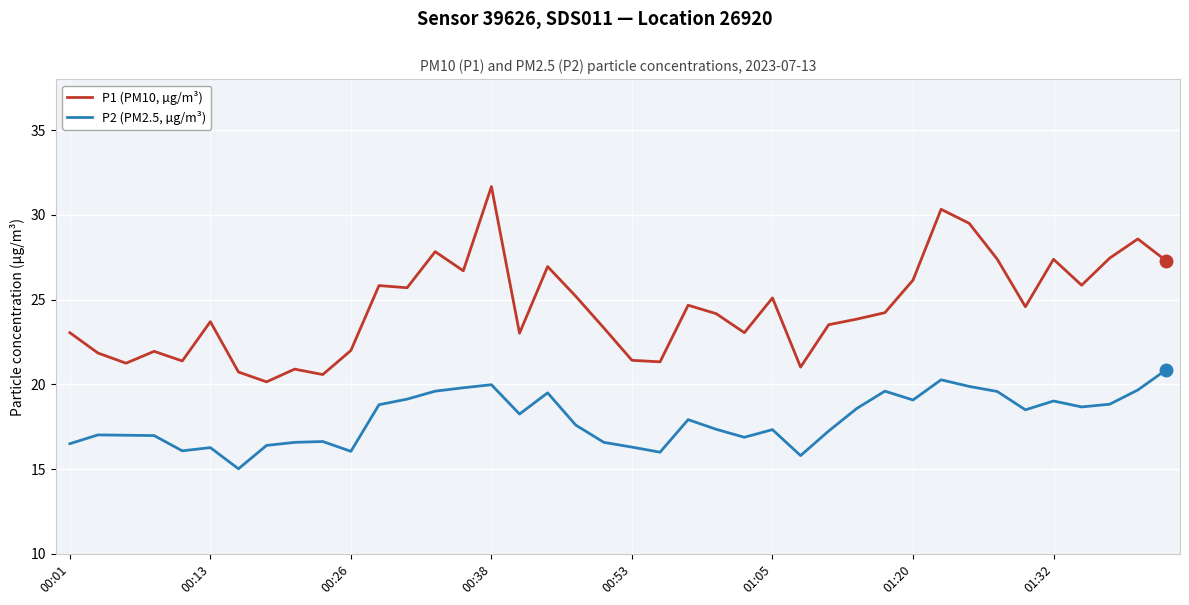

How many distinct data groups are displayed?

2